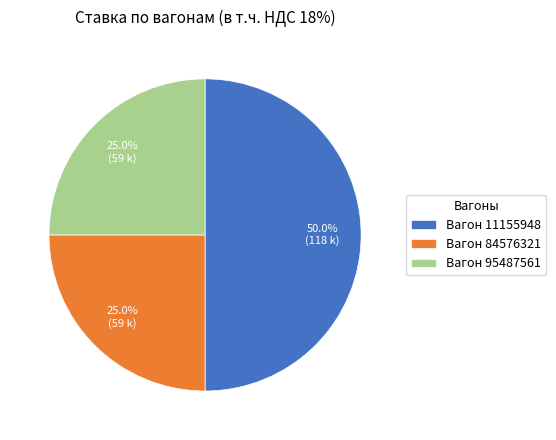

What is the largest slice in the pie chart?

Вагон 11155948